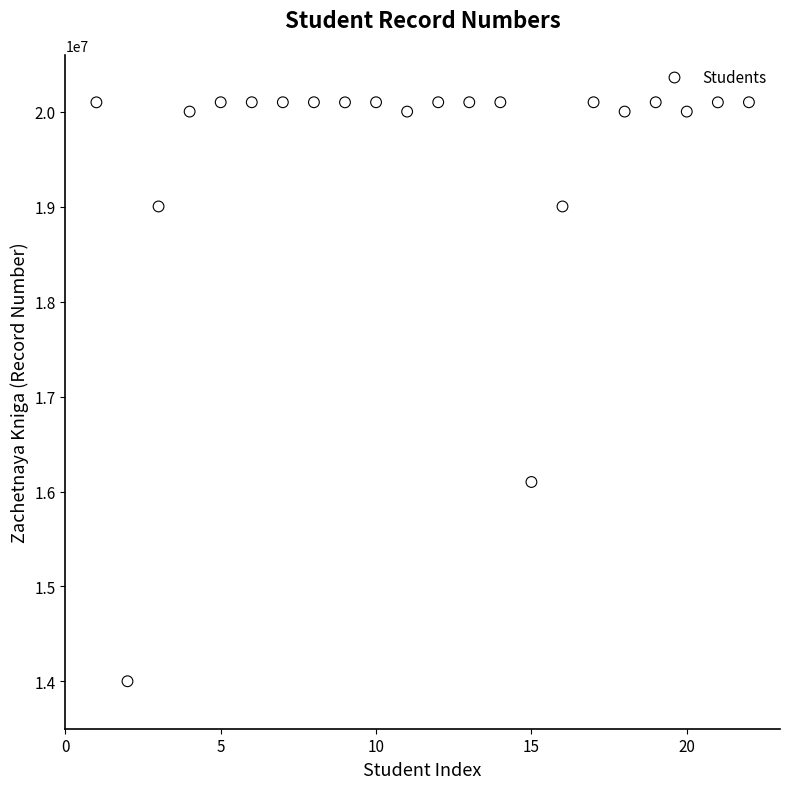

What is the range of X values (max minus min)?

21